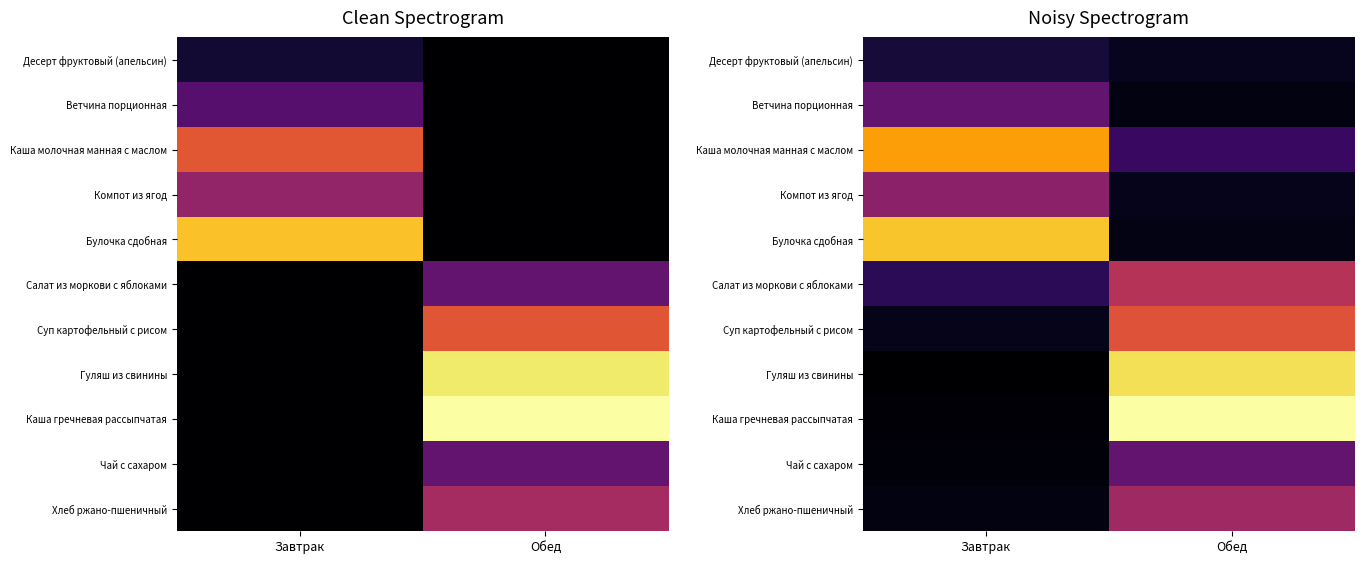

Which category has the highest value across all series?

Обед